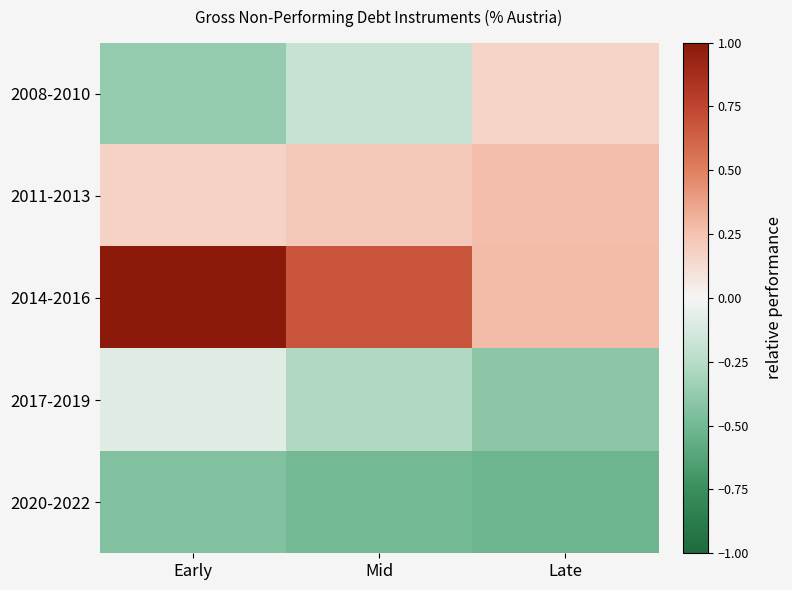

Which has a higher value, Mid or Early?

Mid